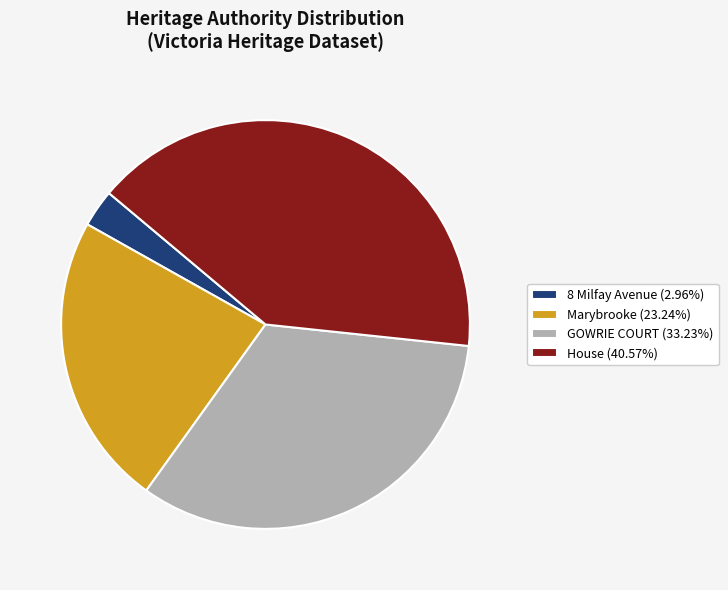

How many segments does this pie chart have?

4